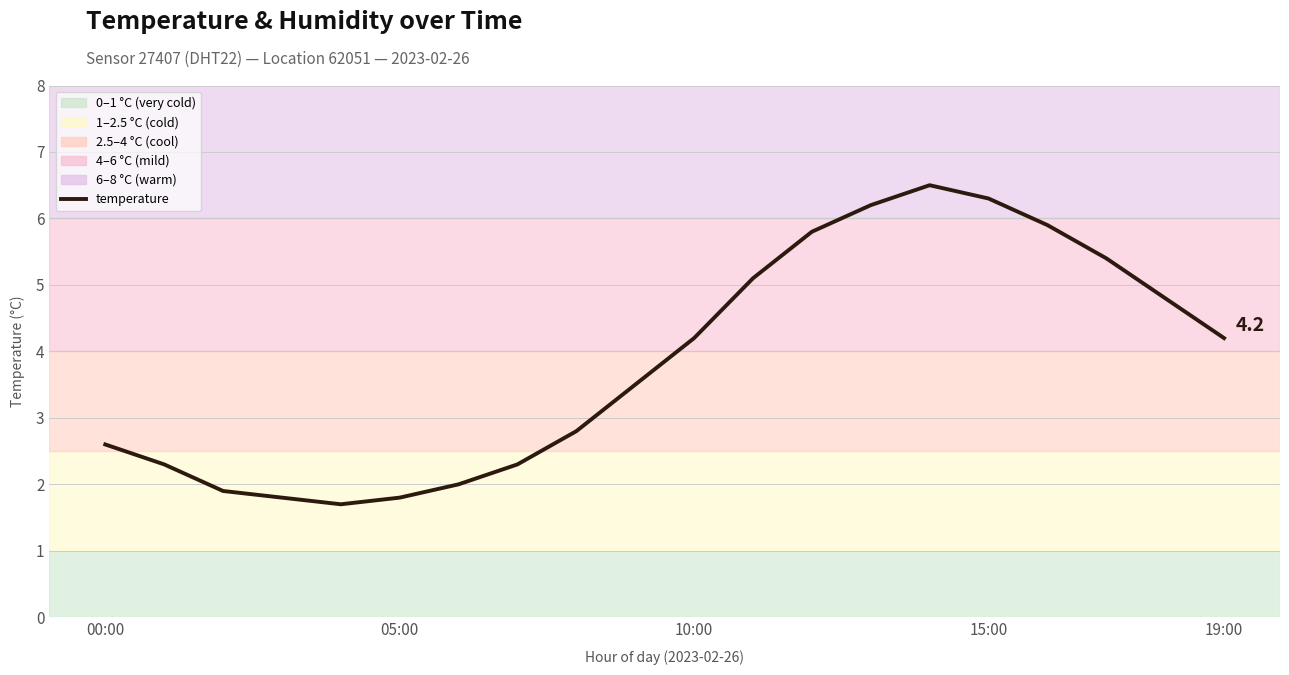

What is the minimum value shown in the chart?

1.7